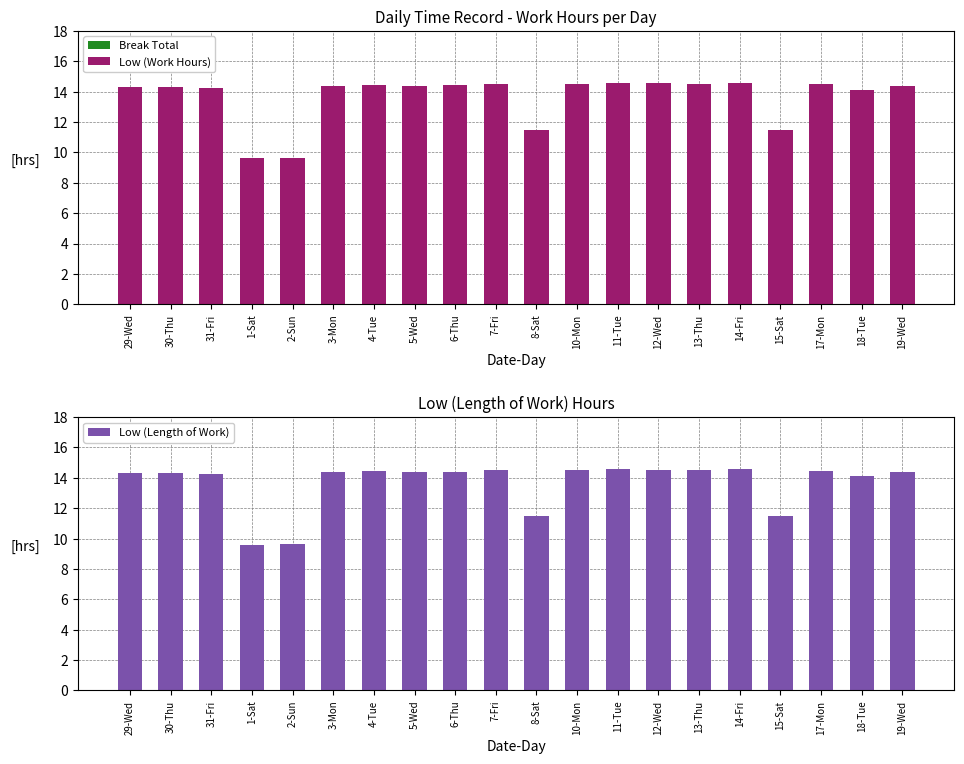

Reading left to right, list all the values displayed in this chart.

Break Total: 29-Wed=0.0	30-Thu=0.0	31-Fri=0.0	1-Sat=0.0	2-Sun=0.0	3-Mon=0.0	4-Tue=0.0	5-Wed=0.0	6-Thu=0.0	7-Fri=0.0	8-Sat=0.0	10-Mon=0.0	11-Tue=0.0	12-Wed=0.0	13-Thu=0.0	14-Fri=0.0	15-Sat=0.0	17-Mon=0.0	18-Tue=0.0	19-Wed=0.0
Low (Work Hours): 29-Wed=14.3	30-Thu=14.3	31-Fri=14.3	1-Sat=9.6	2-Sun=9.6	3-Mon=14.4	4-Tue=14.4	5-Wed=14.4	6-Thu=14.4	7-Fri=14.5	8-Sat=11.5	10-Mon=14.5	11-Tue=14.6	12-Wed=14.6	13-Thu=14.5	14-Fri=14.6	15-Sat=11.5	17-Mon=14.5	18-Tue=14.1	19-Wed=14.4
Low (Length of Work): 29-Wed=14.3	30-Thu=14.3	31-Fri=14.3	1-Sat=9.6	2-Sun=9.6	3-Mon=14.4	4-Tue=14.4	5-Wed=14.4	6-Thu=14.4	7-Fri=14.5	8-Sat=11.5	10-Mon=14.5	11-Tue=14.6	12-Wed=14.6	13-Thu=14.5	14-Fri=14.6	15-Sat=11.5	17-Mon=14.5	18-Tue=14.1	19-Wed=14.4